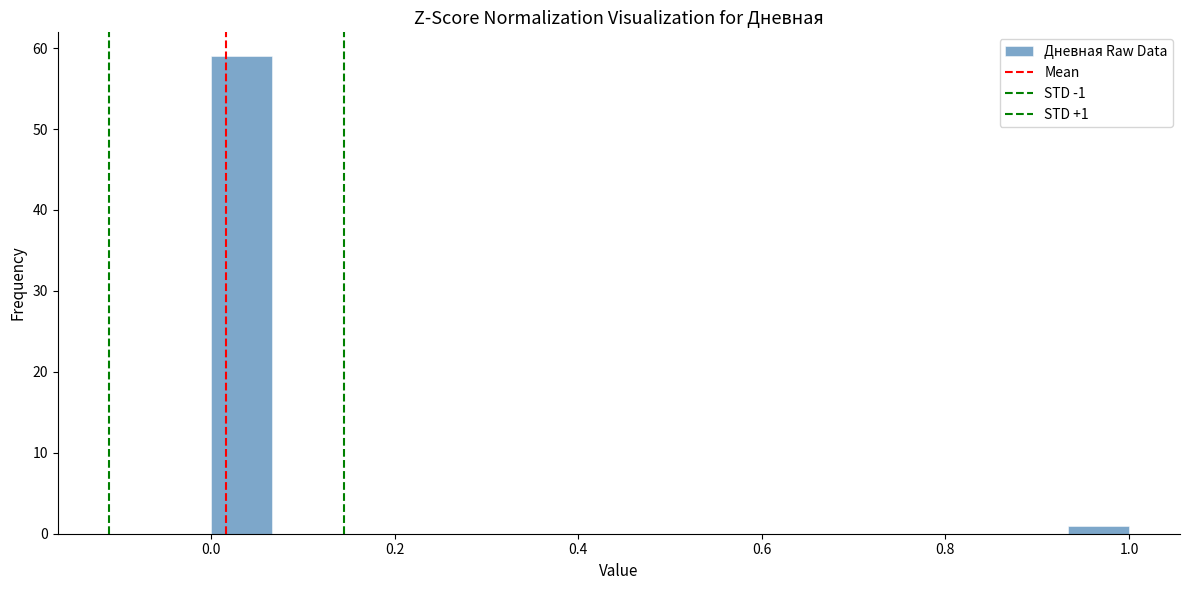

Read against the x-axis, roughly where is the centre of the tallest bar?

0.04